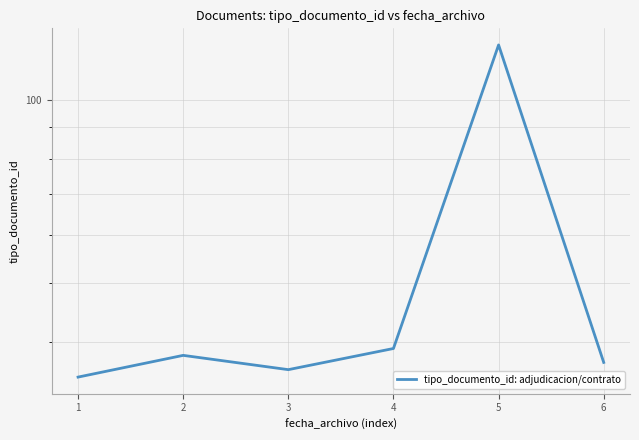

What is the greatest value displayed?

123